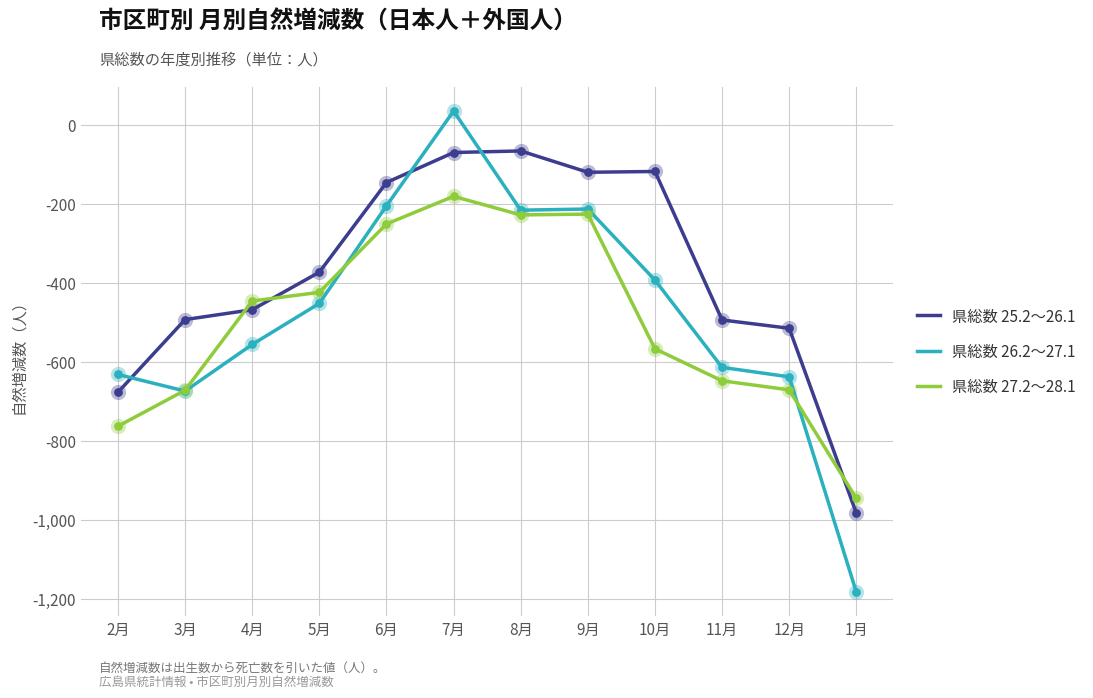

What are all the series names shown in the legend?

県総数 25.2～26.1, 県総数 26.2～27.1, 県総数 27.2～28.1